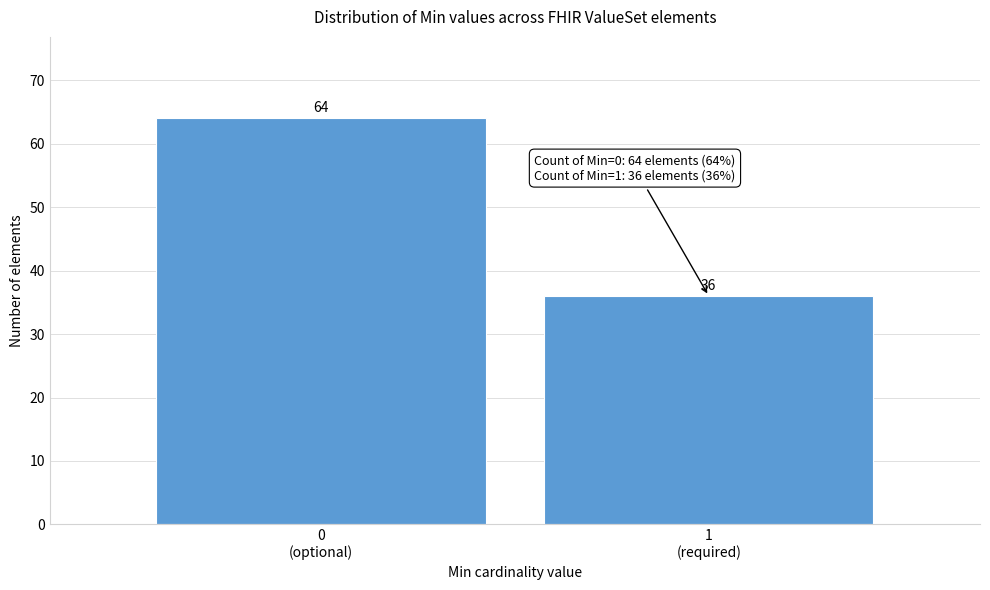

Reading left to right, what are all the values shown in this chart?

64	36